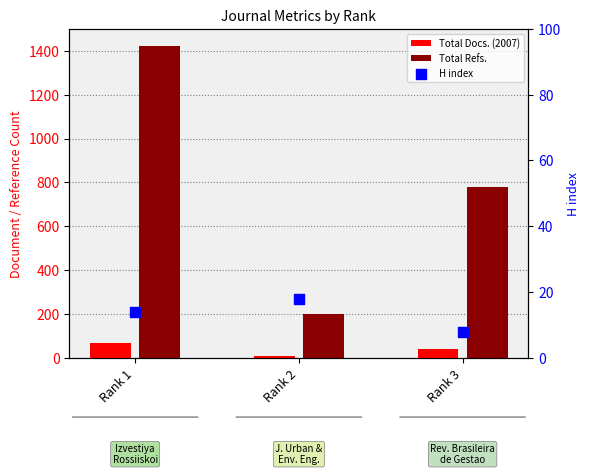

Is the value of H index at Rank 1 greater than the value of Total Docs. (2007) at Rank 2?

Yes